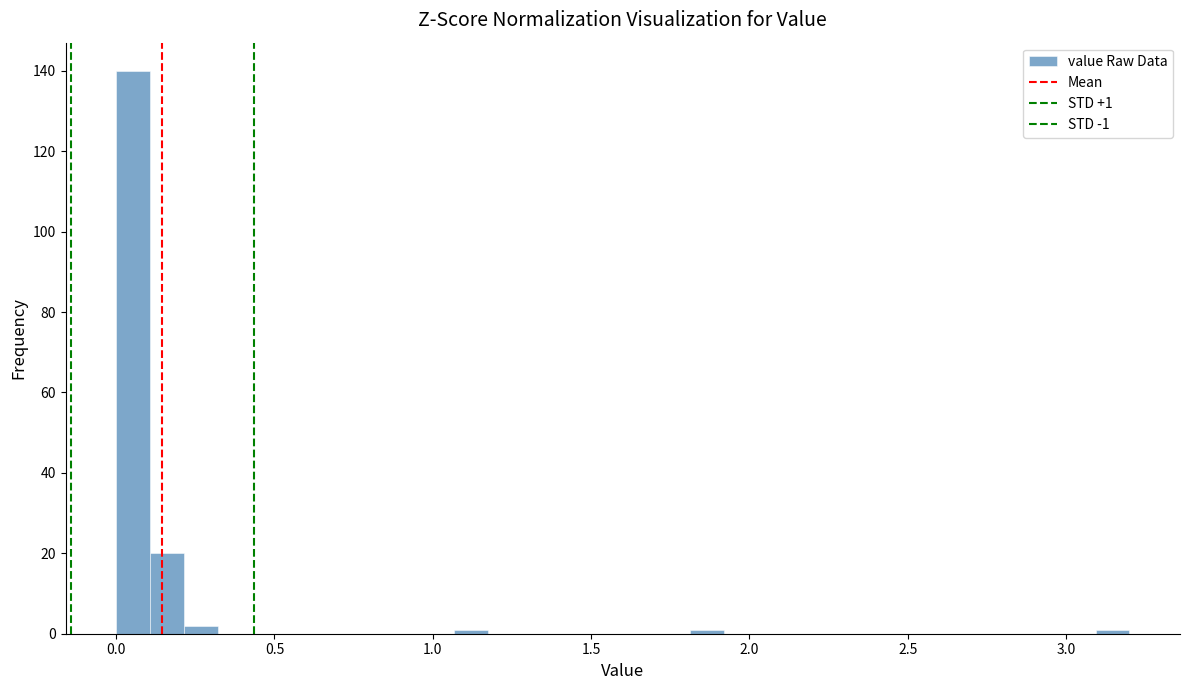

Around what value on the x-axis is the tallest bar? Give the approximate position of its centre, as read against the axis.

0.05